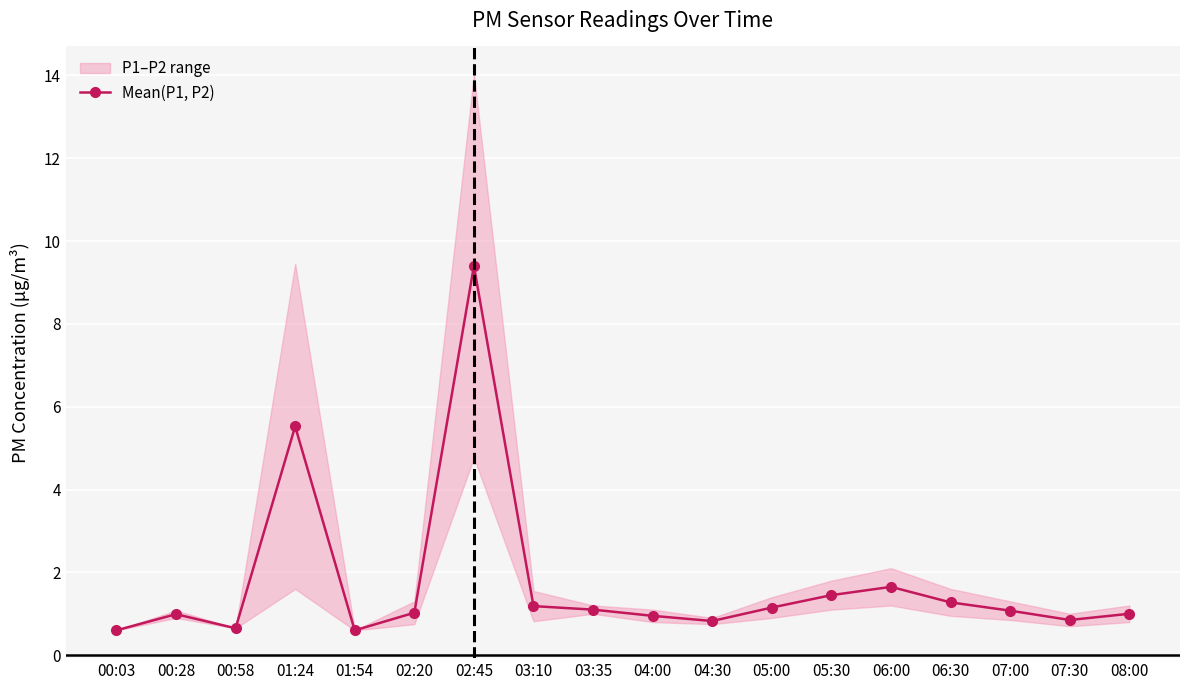

What is the sum of all values?

31.3